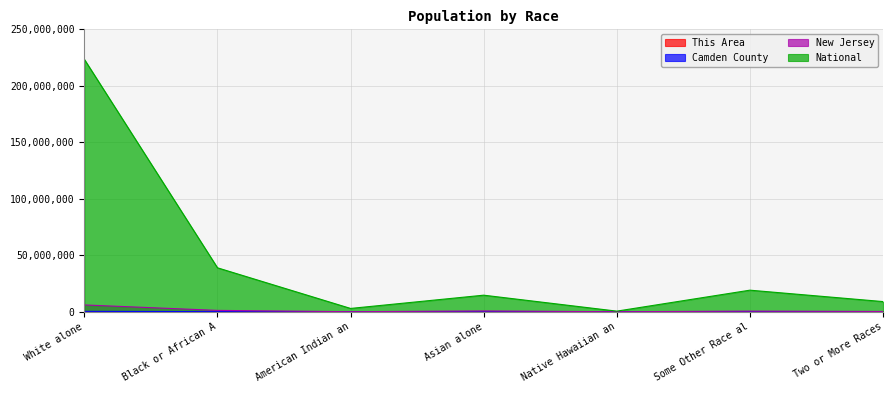

What is the greatest value displayed?

223553265